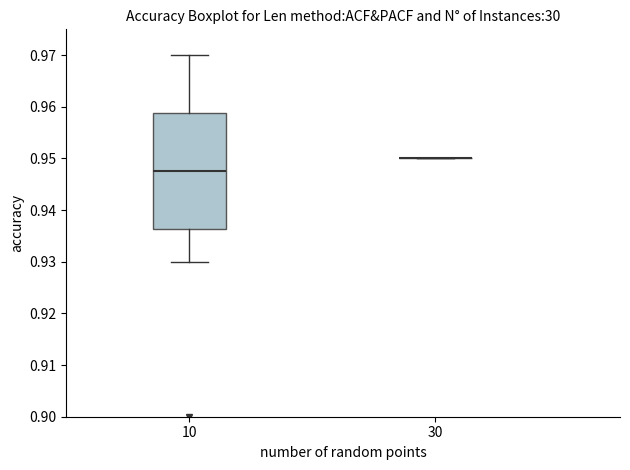

Which box is the tallest, from its lower edge to its upper edge?

10